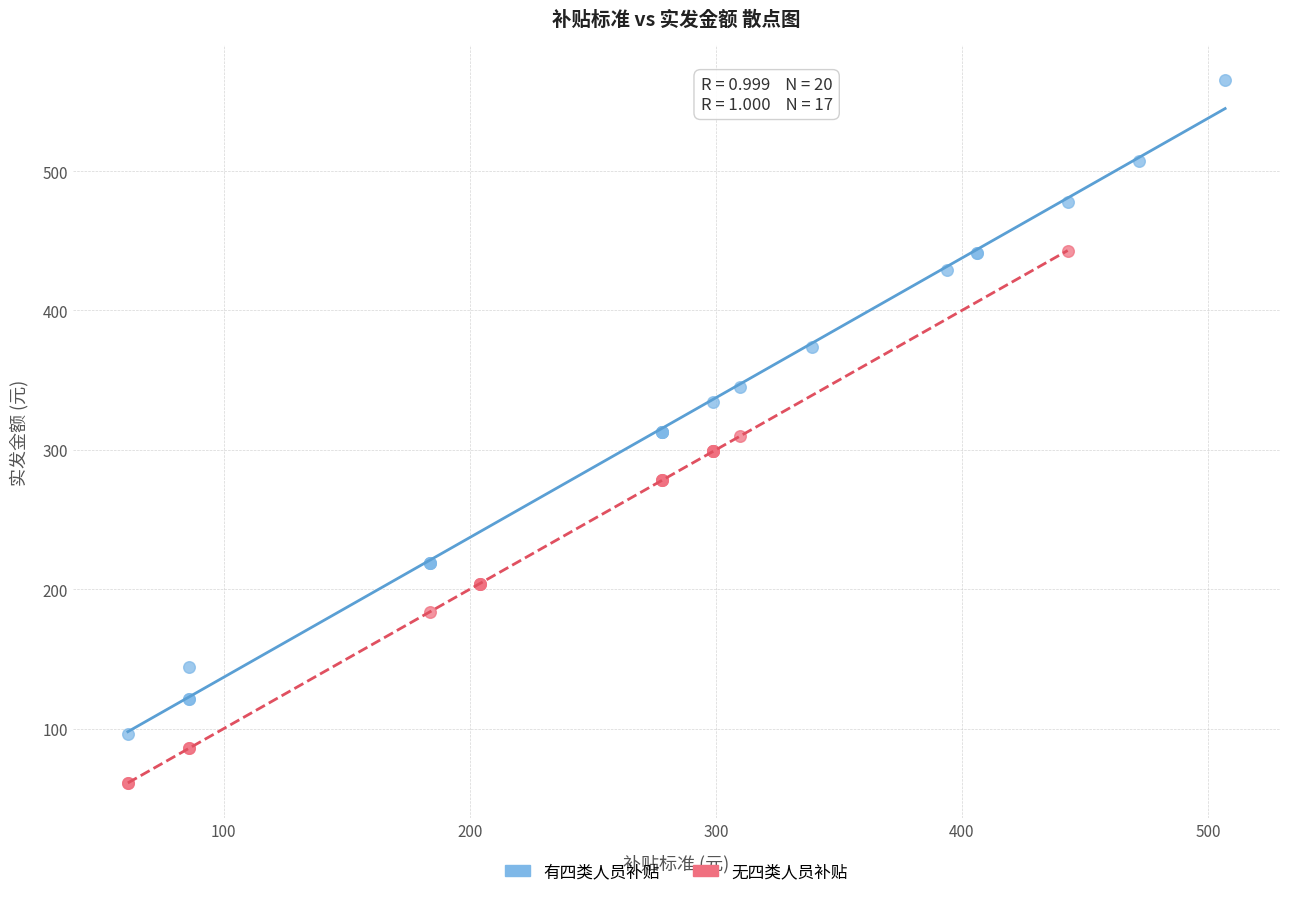

Which series reaches the minimum Y coordinate?

无四类人员补贴